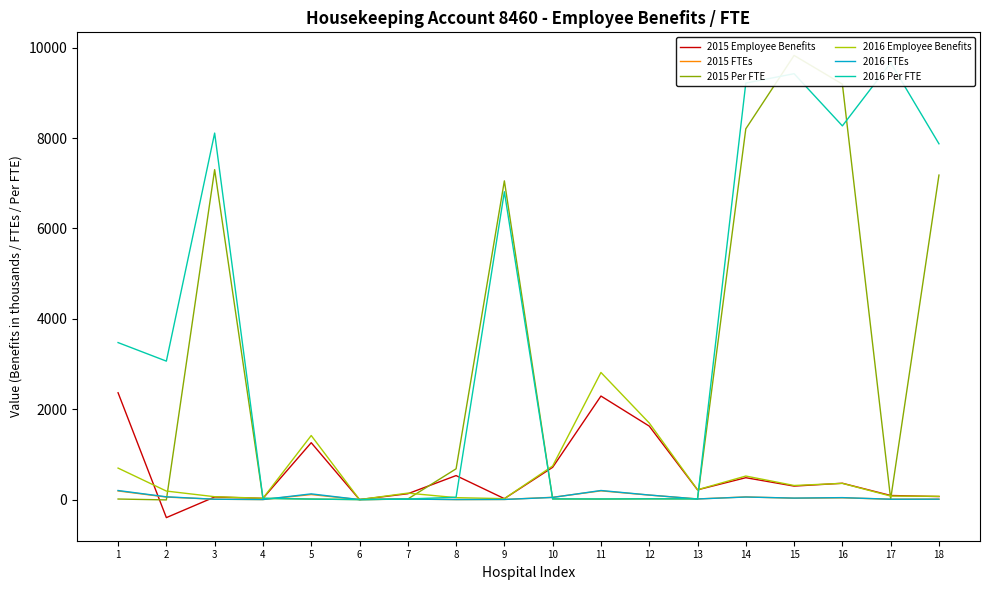

How many distinct data groups are displayed?

6